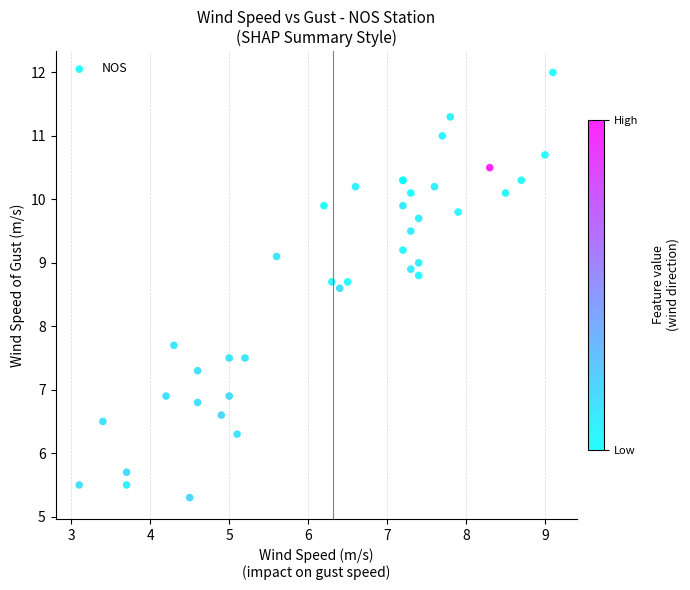

What Y value in the scatter plot is closest to 8?

7.7